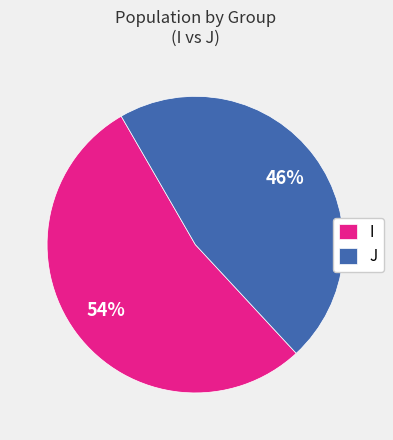

Between J and I, which is larger?

I